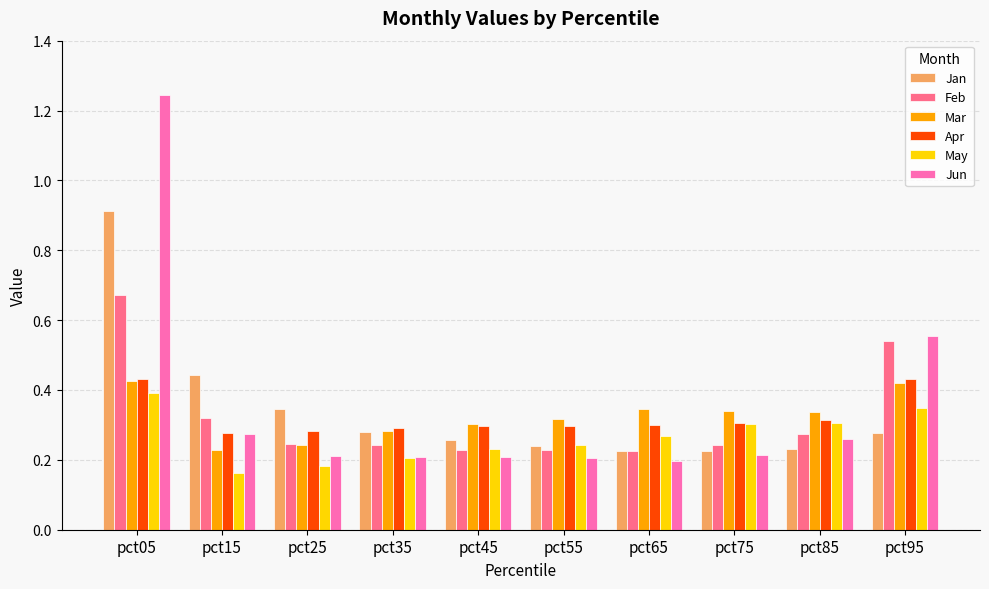

Which series changed the most between pct05 and pct65?

Jun